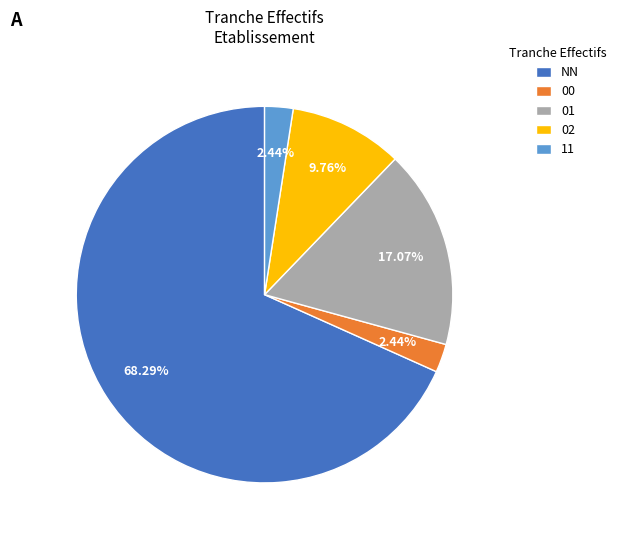

To the nearest percent, what is the difference between the largest and smallest slice percentages?

66%